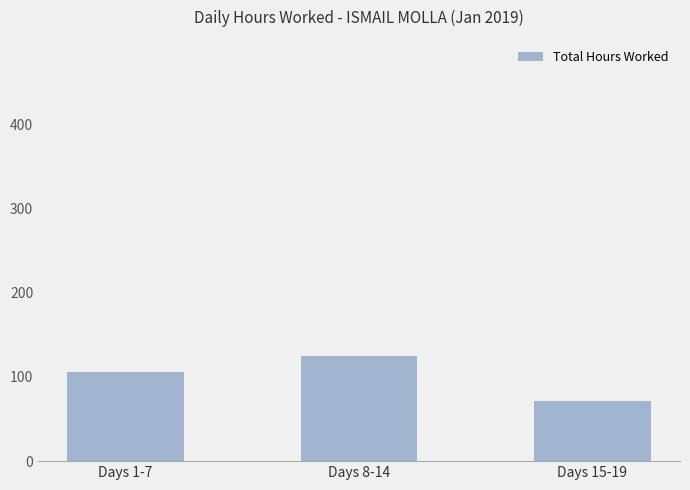

What is the sum of the values at Days 15-19 and Days 1-7?

176.5